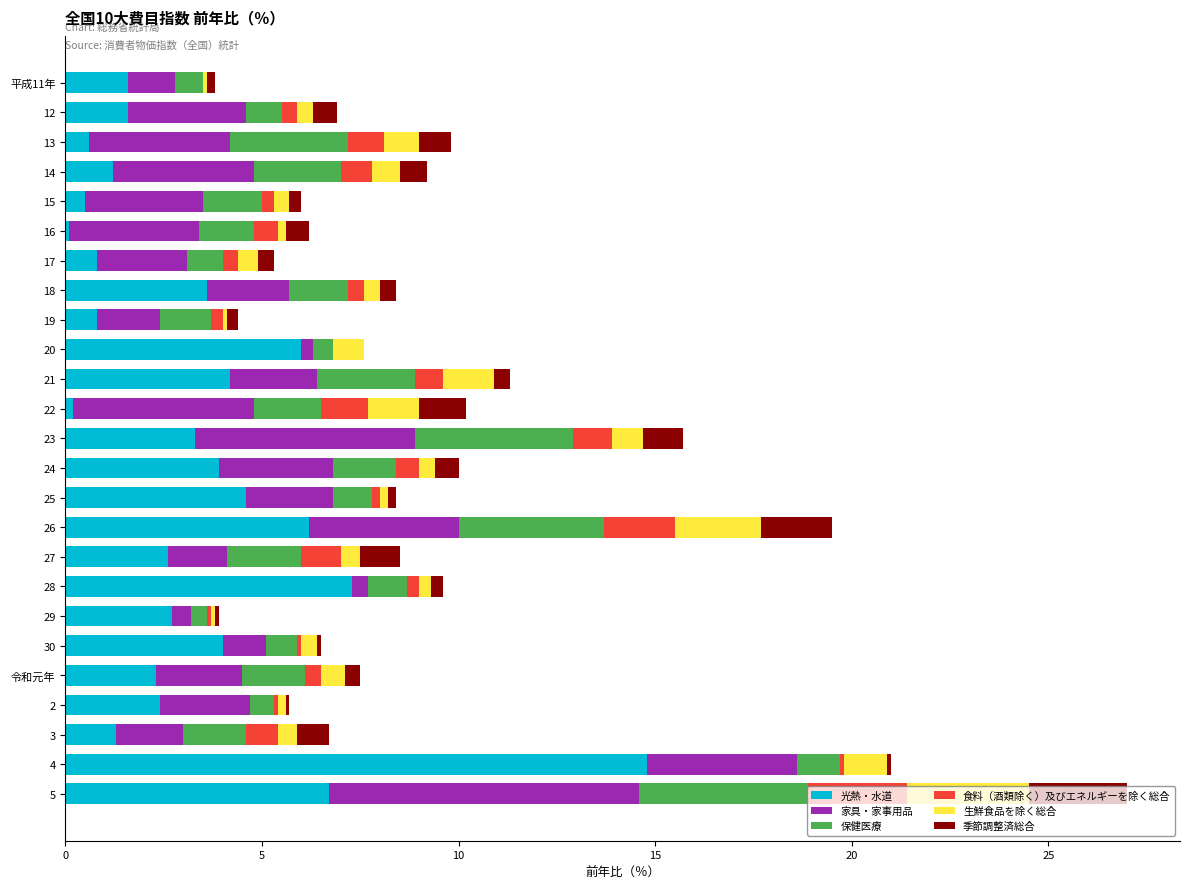

At which category is the sum across all series the highest?

5